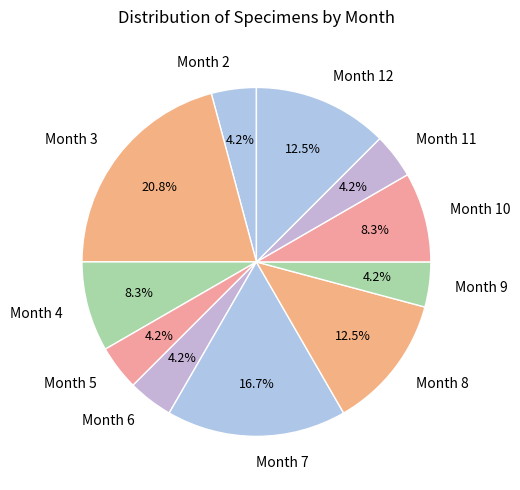

Combined, do Month 7 and Month 2 account for over 50%?

No